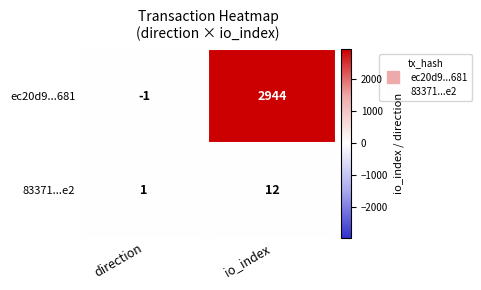

At io_index, list the series in order from largest to smallest.

ec20d9...681, 83371...e2